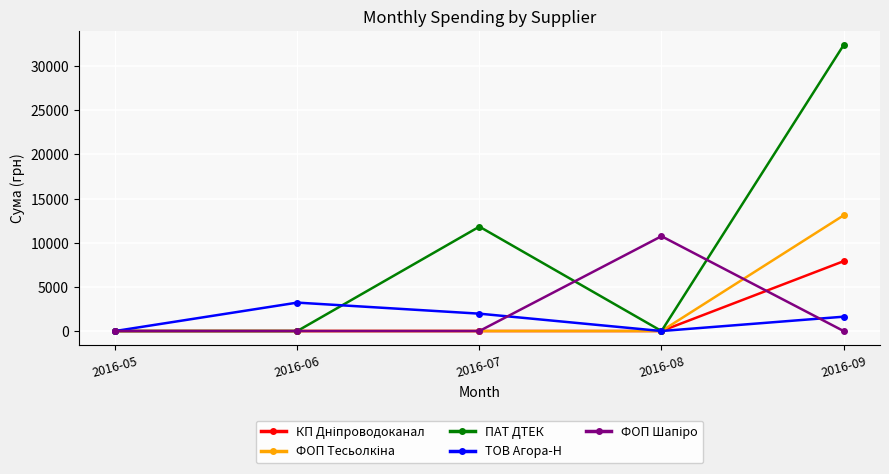

Which category has the highest value in the ПАТ ДТЕК series?

2016-09